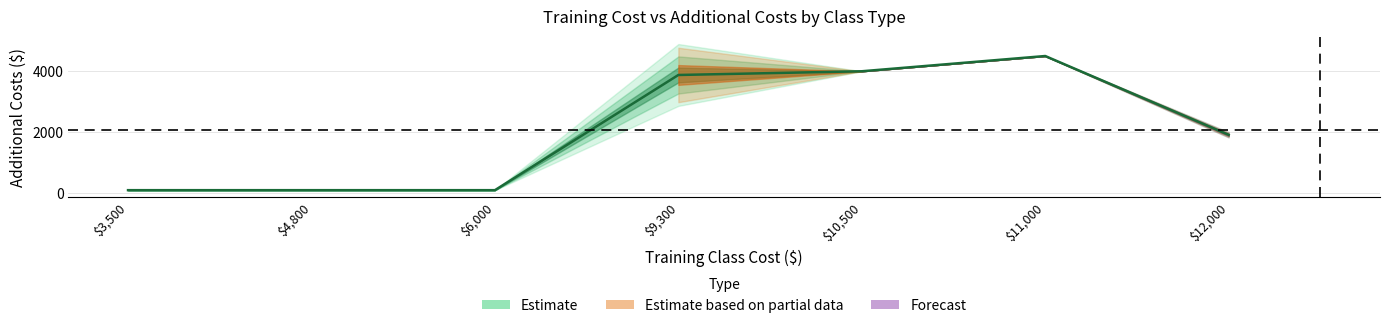

True or false: the data has more than 1 interior local peaks.

False